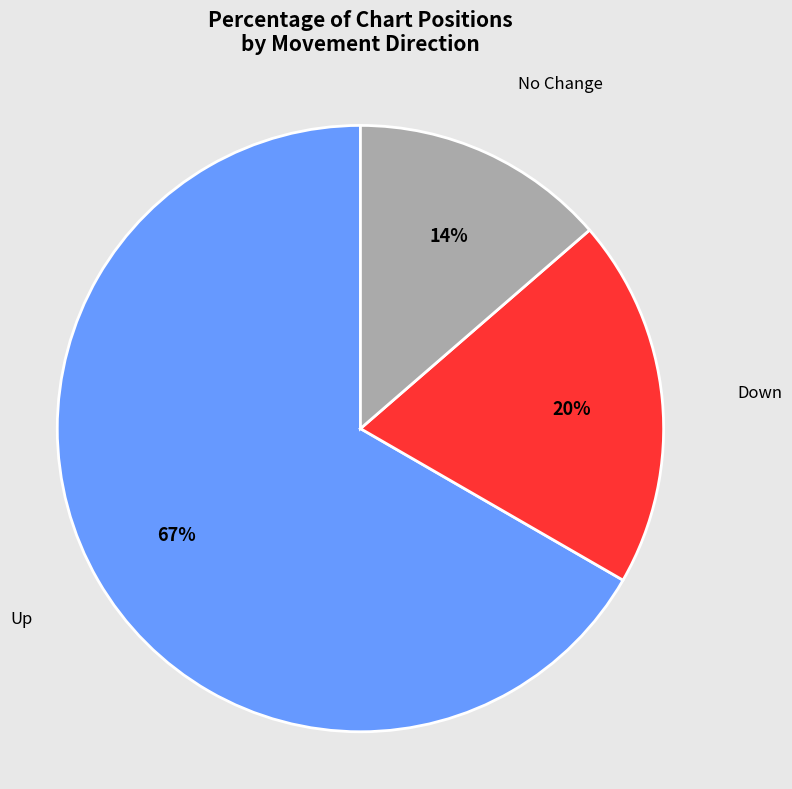

Do Up and No Change together represent more than half of the pie?

Yes